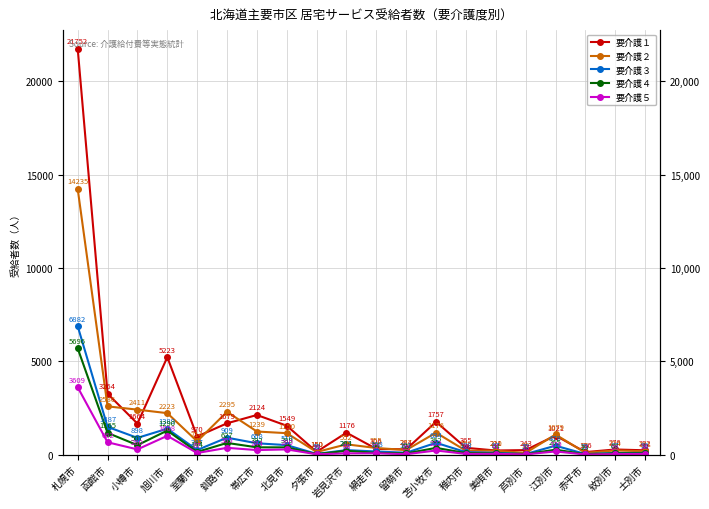

True or false: 要介護５ and 要介護１ intersect in this chart.

False